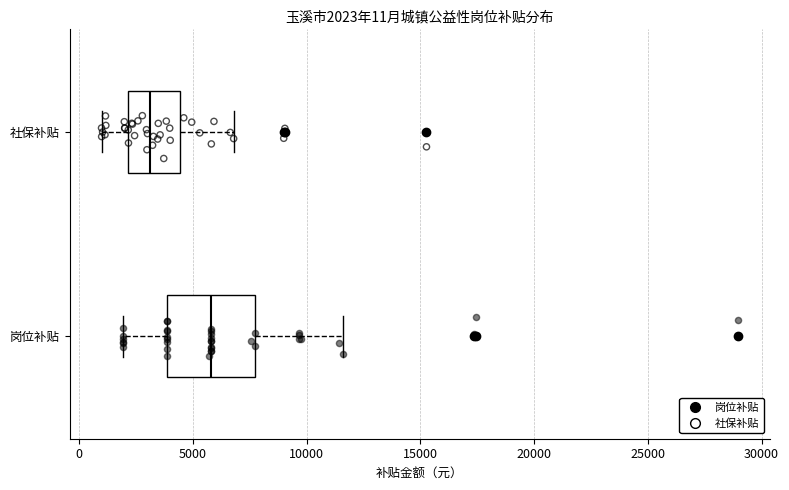

Which box's median line is the furthest to the left?

社保补贴